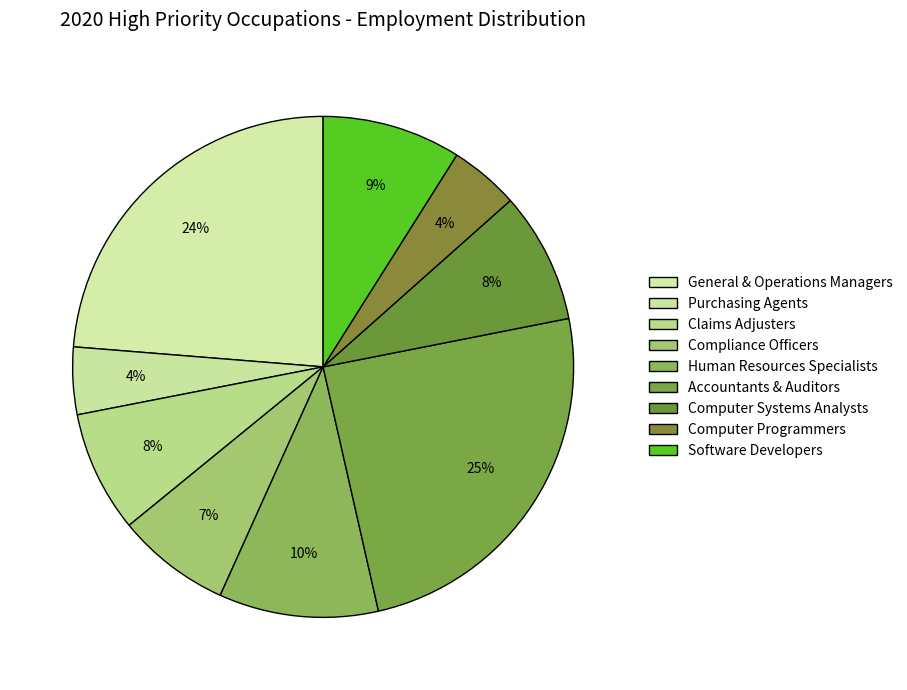

How many segments does this pie chart have?

9